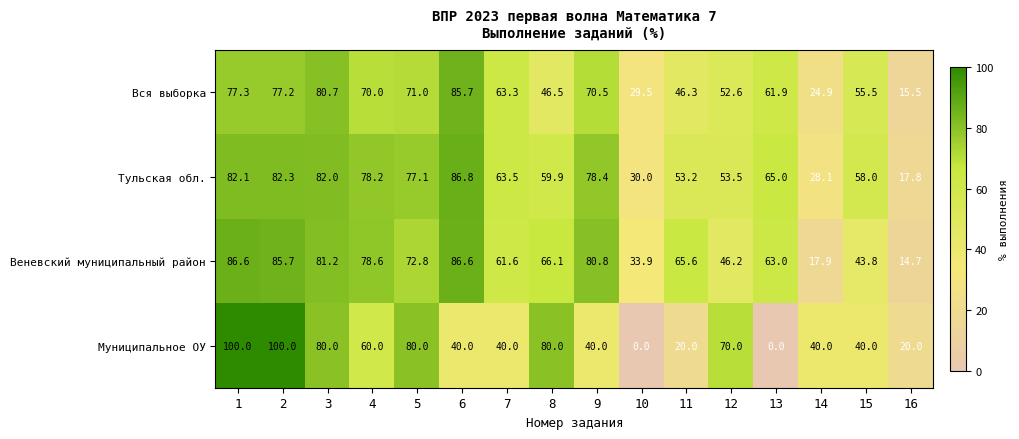

Is it true that Муниципальное ОУ equals 100.0 at 1?

True